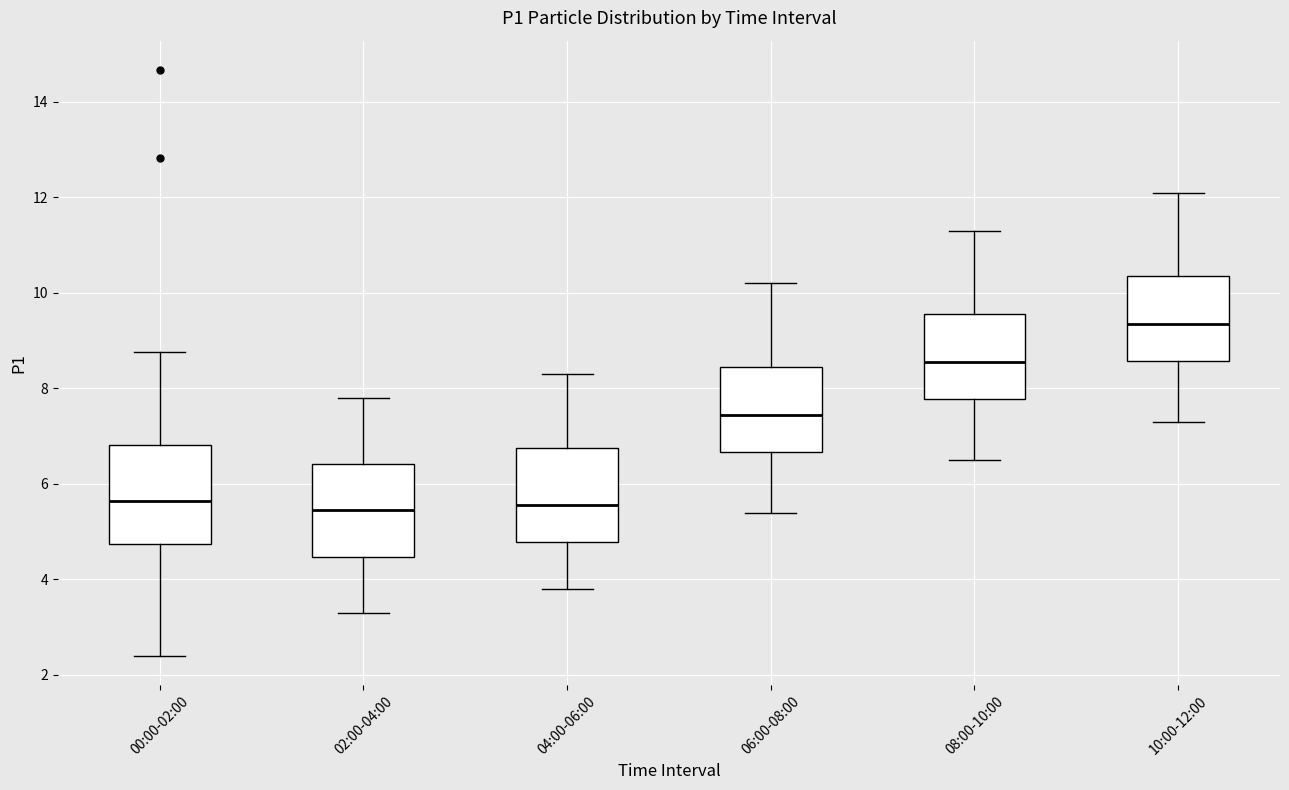

Where does the lower whisker of the box for 06:00-08:00 end on the y-axis? The values are not printed on the chart, so give them approximately, as read against the axis.

5.4